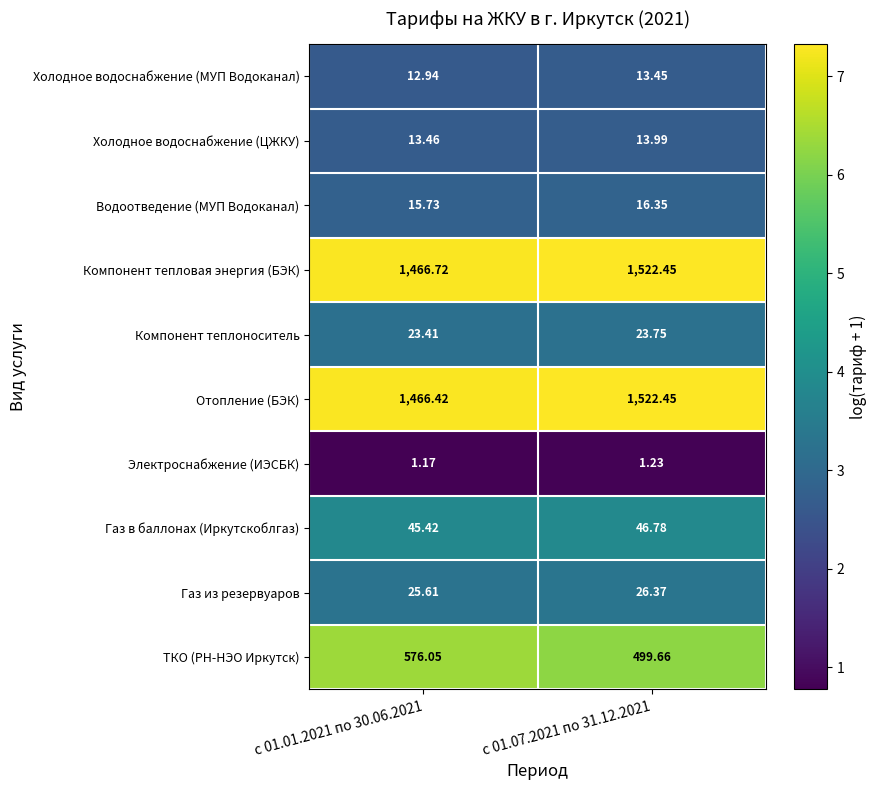

Between с 01.01.2021 по 30.06.2021 and с 01.07.2021 по 31.12.2021, which series saw the biggest shift?

ТКО (РН-НЭО Иркутск)